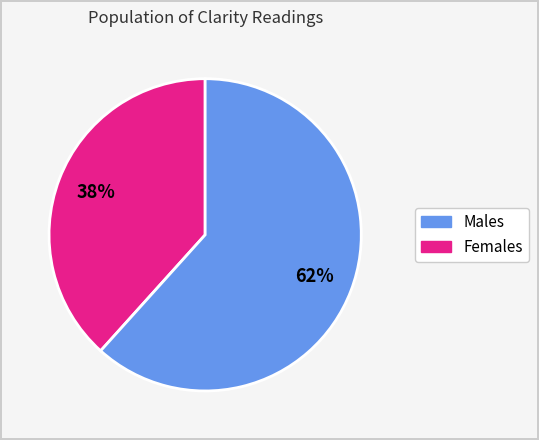

To the nearest percent, what is the average slice percentage?

50%